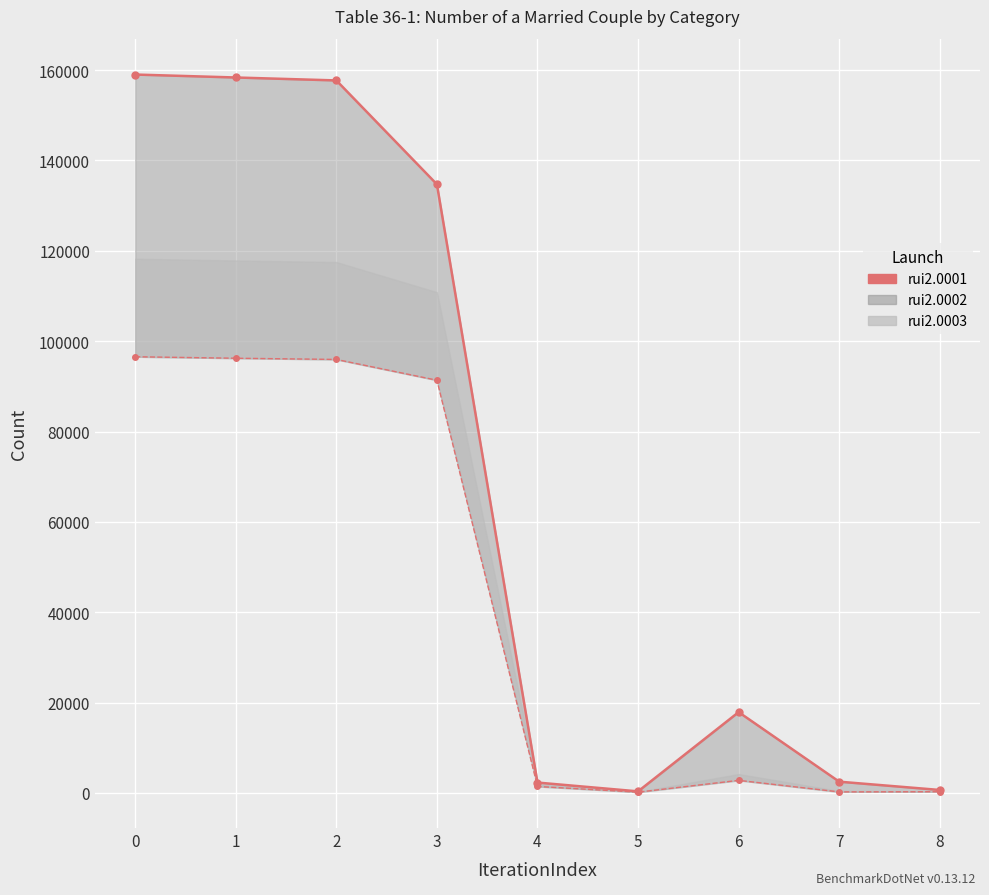

What is the difference between the maximum and minimum values in the rui2.0001 series?

158676